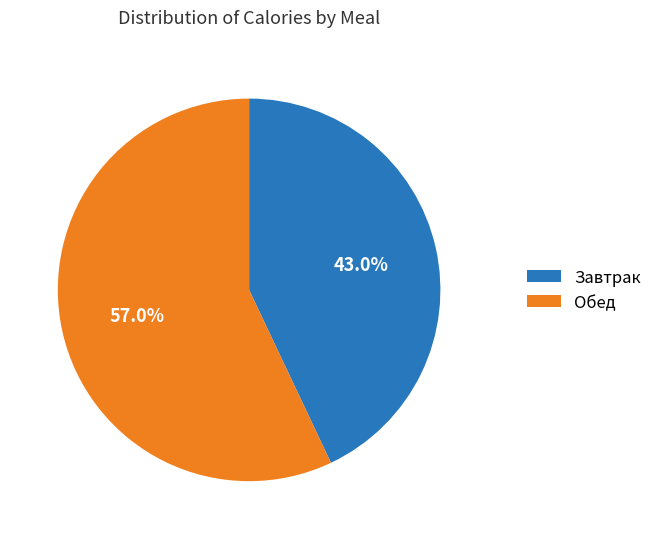

Which has a higher value, Завтрак or Обед?

Обед